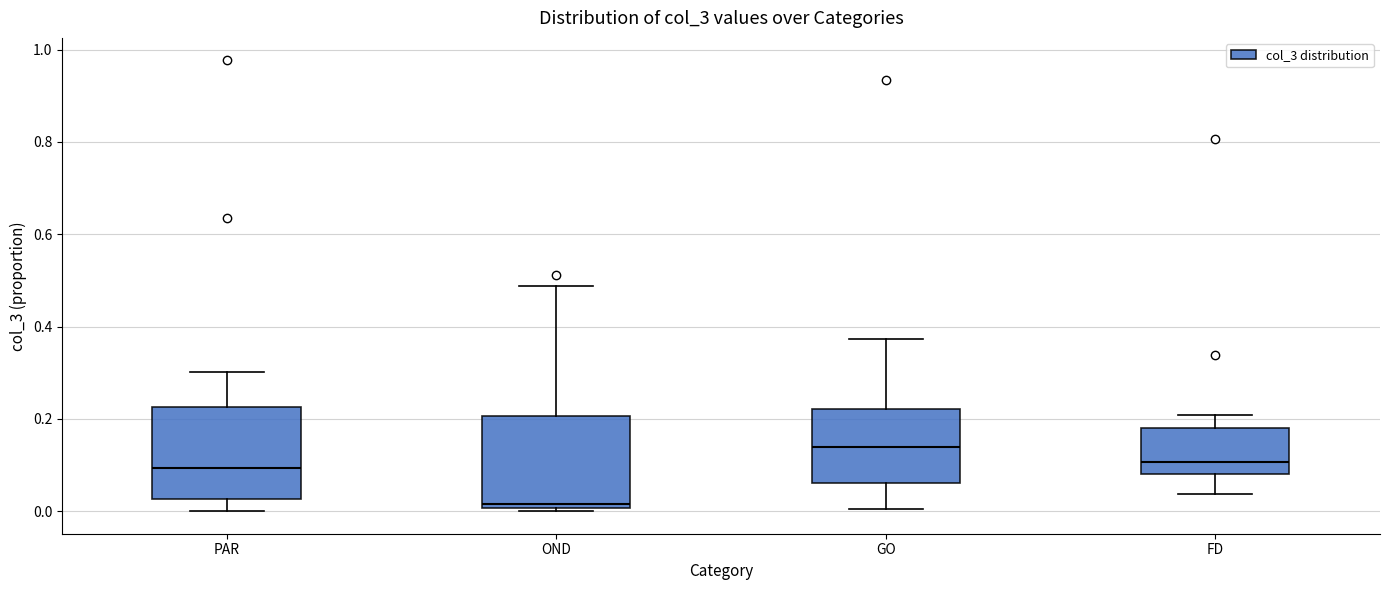

Which box's median line is the highest?

GO